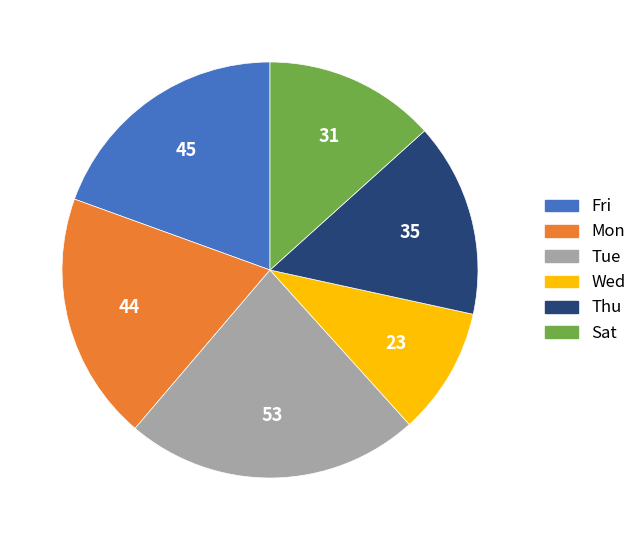

Is there a majority slice in this chart?

No